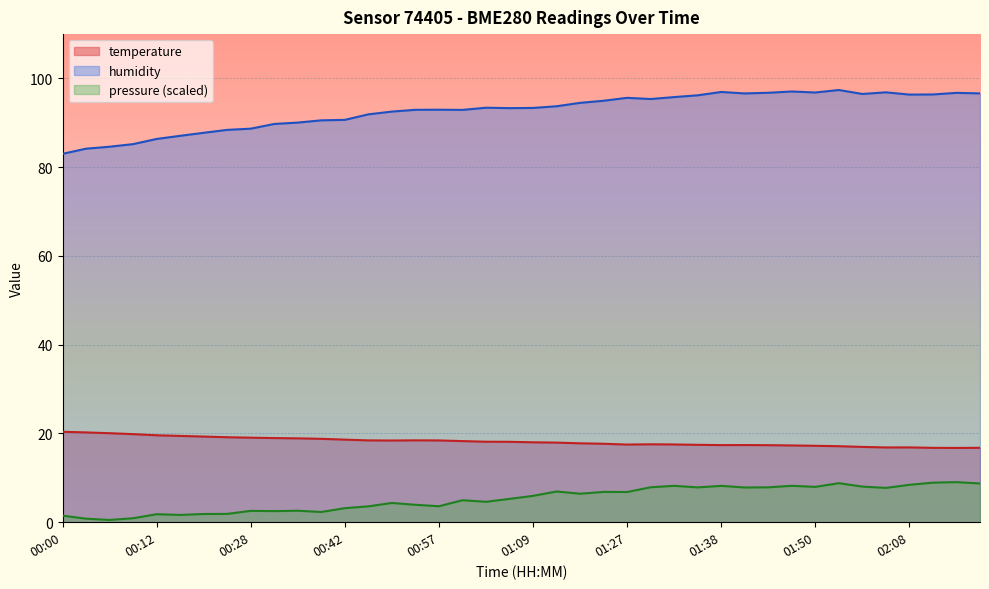

True or false: humidity and temperature cross at least once.

False